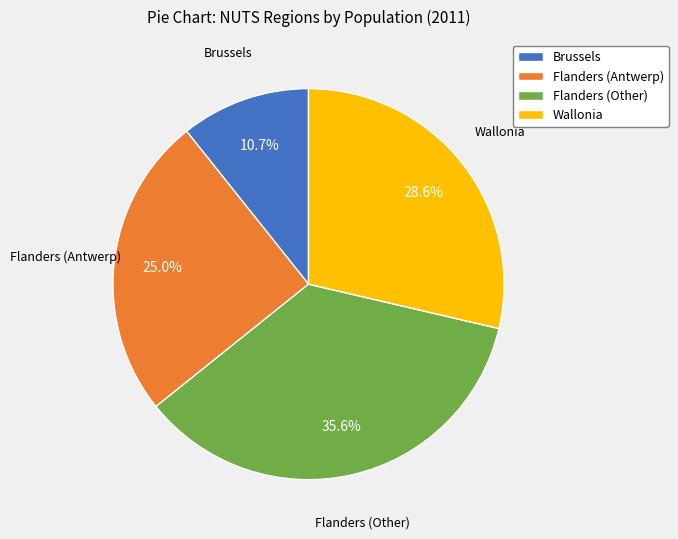

Is there a majority slice in this chart?

No